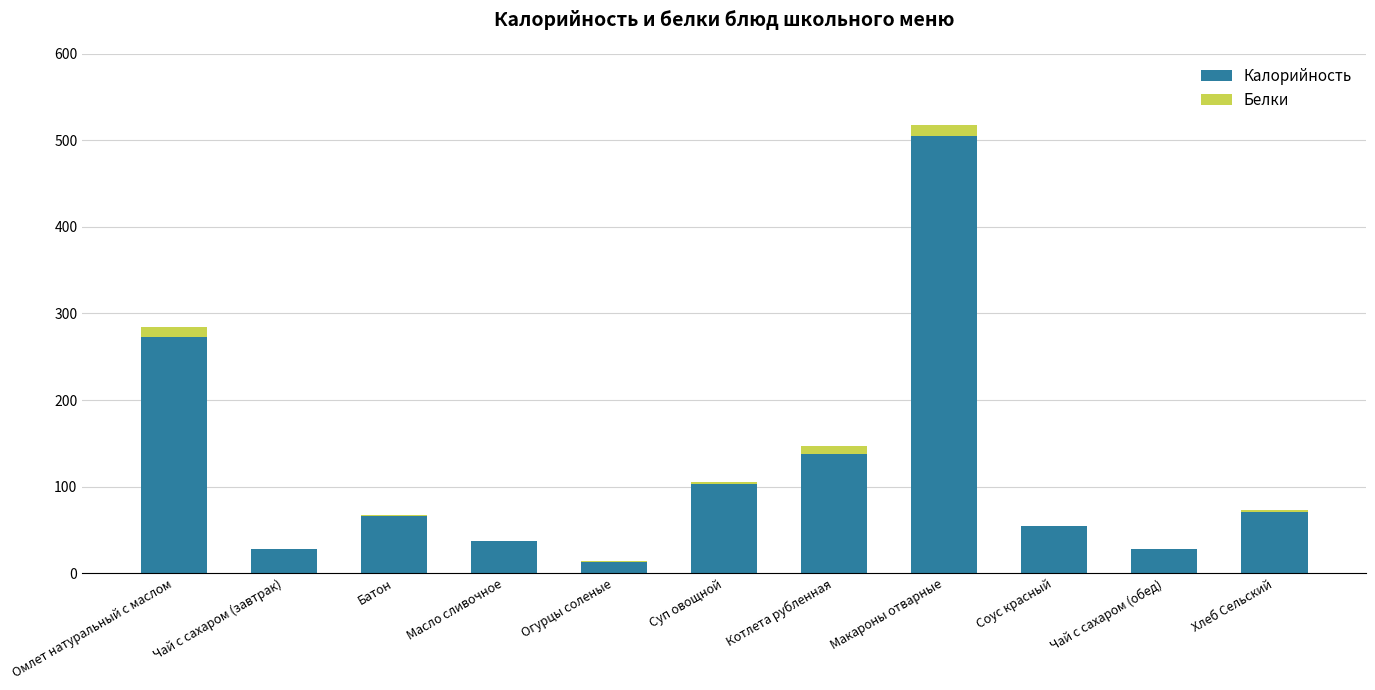

At which label does Калорийность reach its peak?

Макароны отварные